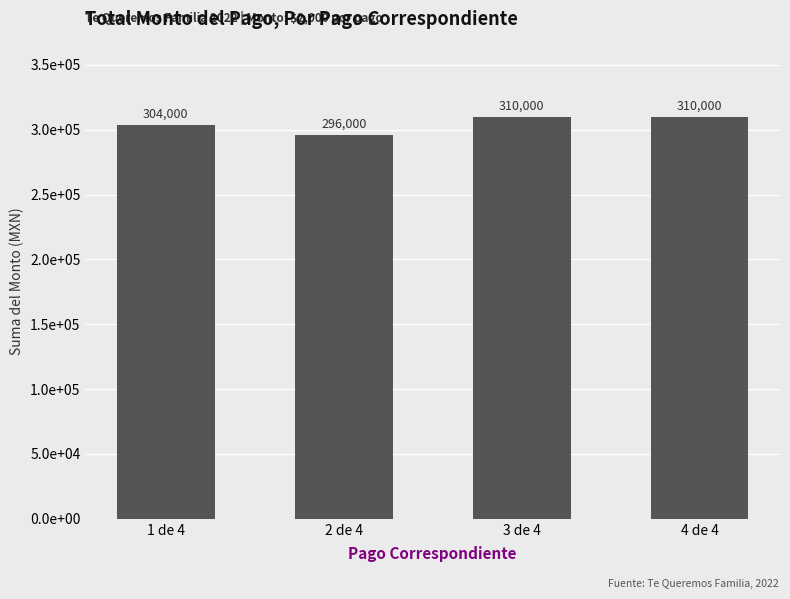

Is it true that the value at 1 de 4 is 158387?

False